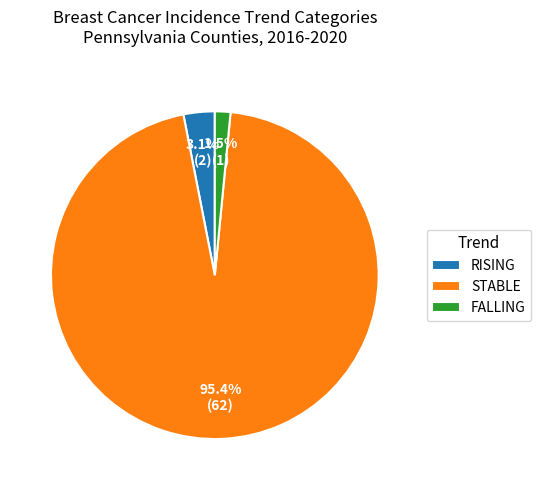

To the nearest percent, what is the difference between the largest and smallest slice percentages?

94%